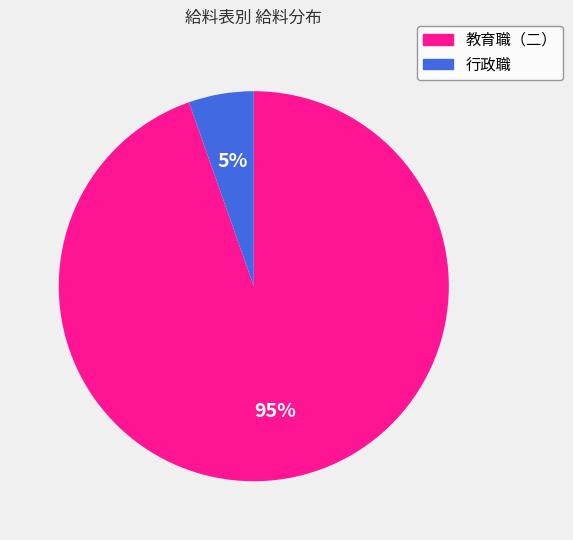

To the nearest percent, what is the average slice percentage?

50%